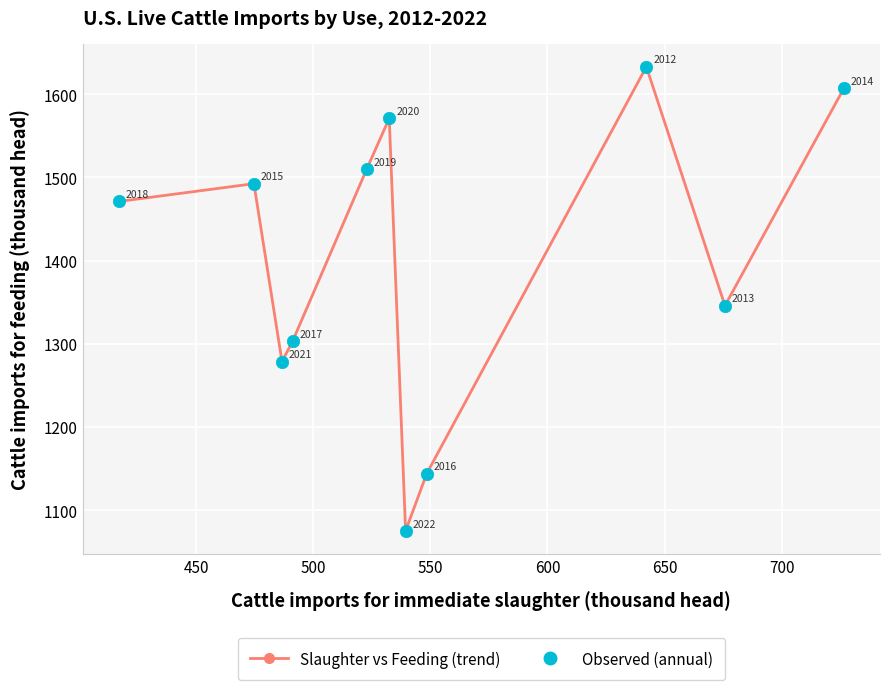

What is the greatest value displayed?

1633.0